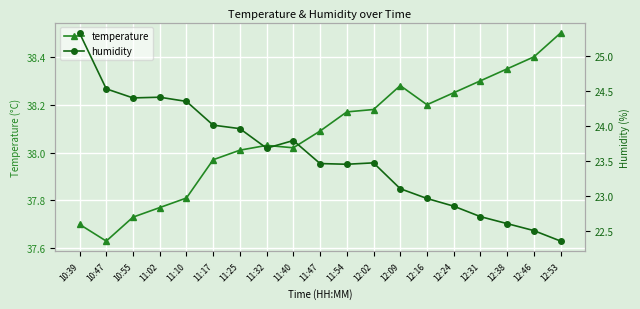

At how many categories does at least one series exceed 34?

19